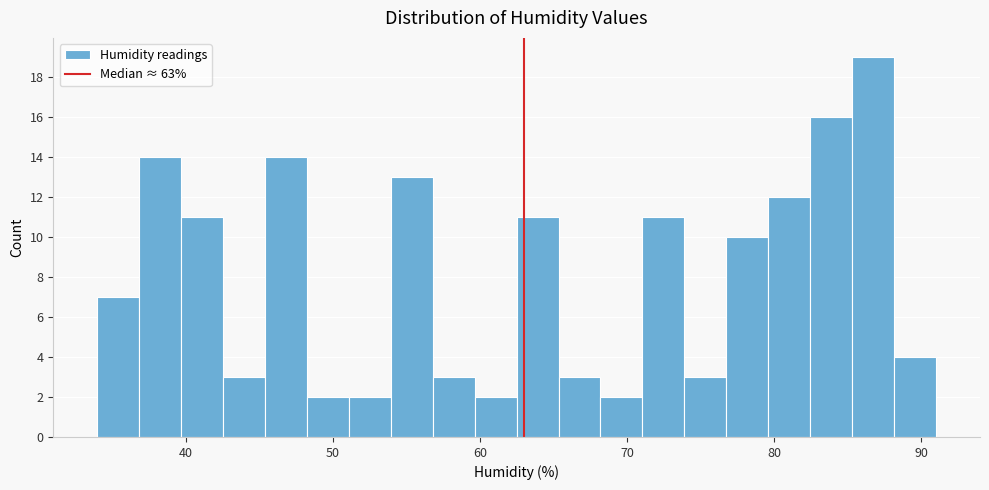

Around what value on the x-axis is the tallest bar? Give the approximate position of its centre, as read against the axis.

87